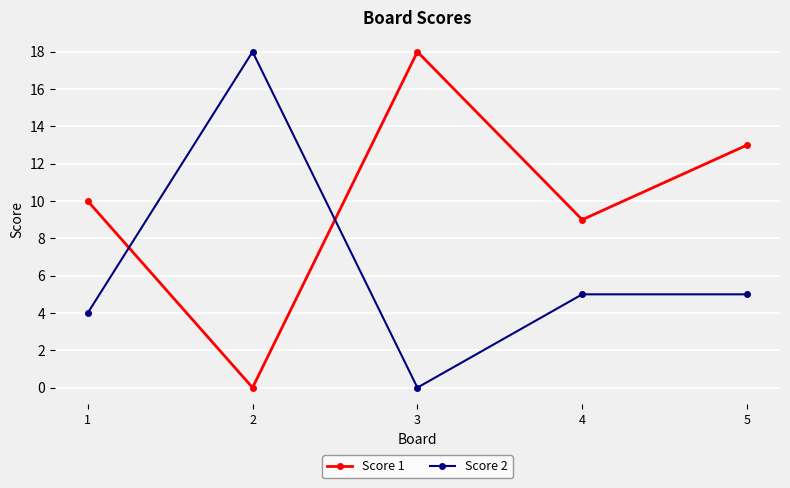

In Score 1, how many points are higher than both neighbors (excluding endpoints)?

1